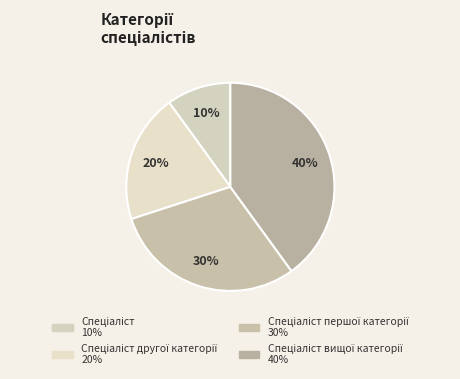

Count the number of slices in the pie.

4